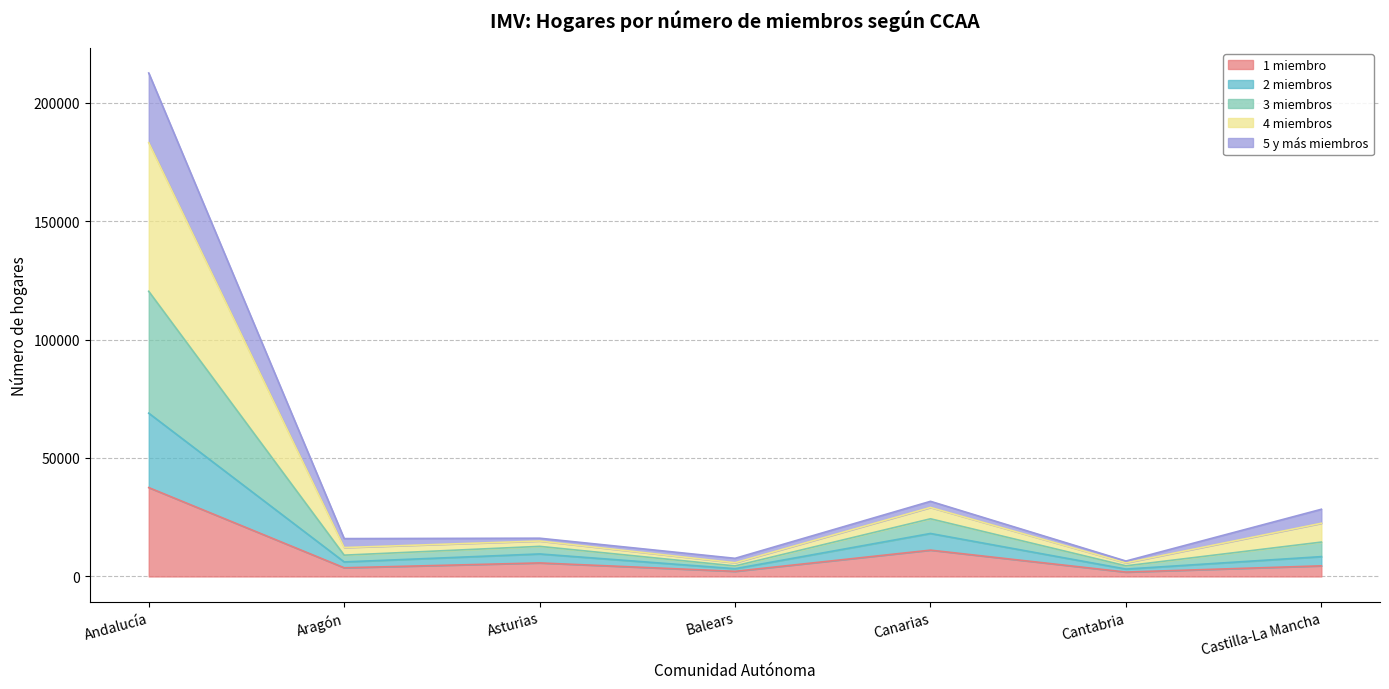

At which label does 1 miembro reach its peak?

Andalucía